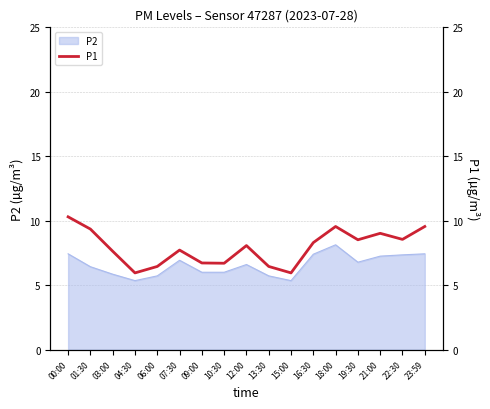

Reading left to right, list all the values displayed in this chart.

00:00=10.3	01:30=9.3	03:00=7.6	04:30=6.0	06:00=6.5	07:30=7.7	09:00=6.7	10:30=6.7	12:00=8.1	13:30=6.5	15:00=6.0	16:30=8.3	18:00=9.6	19:30=8.5	21:00=9.0	22:30=8.6	23:59=9.6